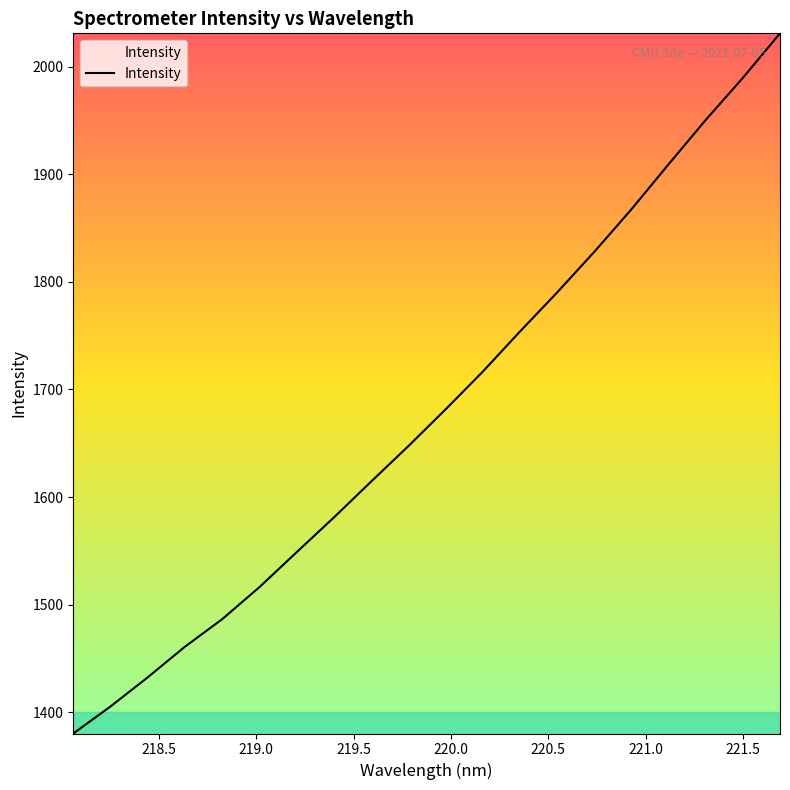

What is the smallest value displayed?

1380.4